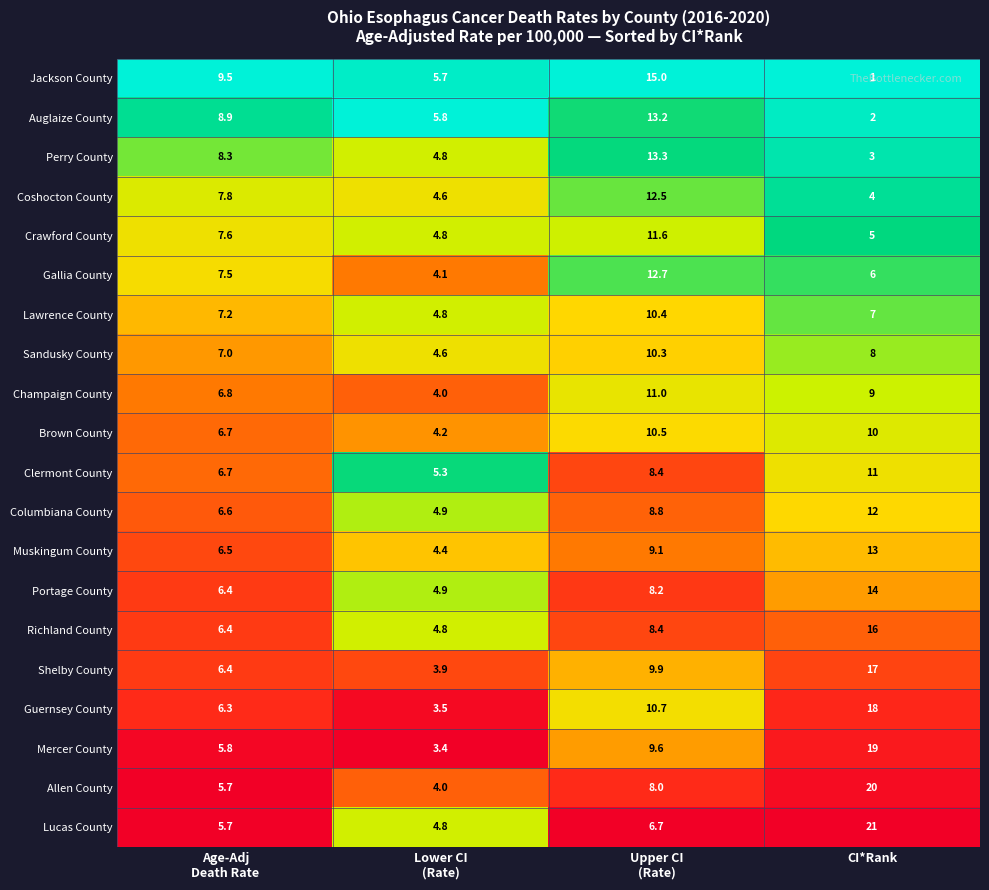

Which category has the highest value across all series?

CI*Rank